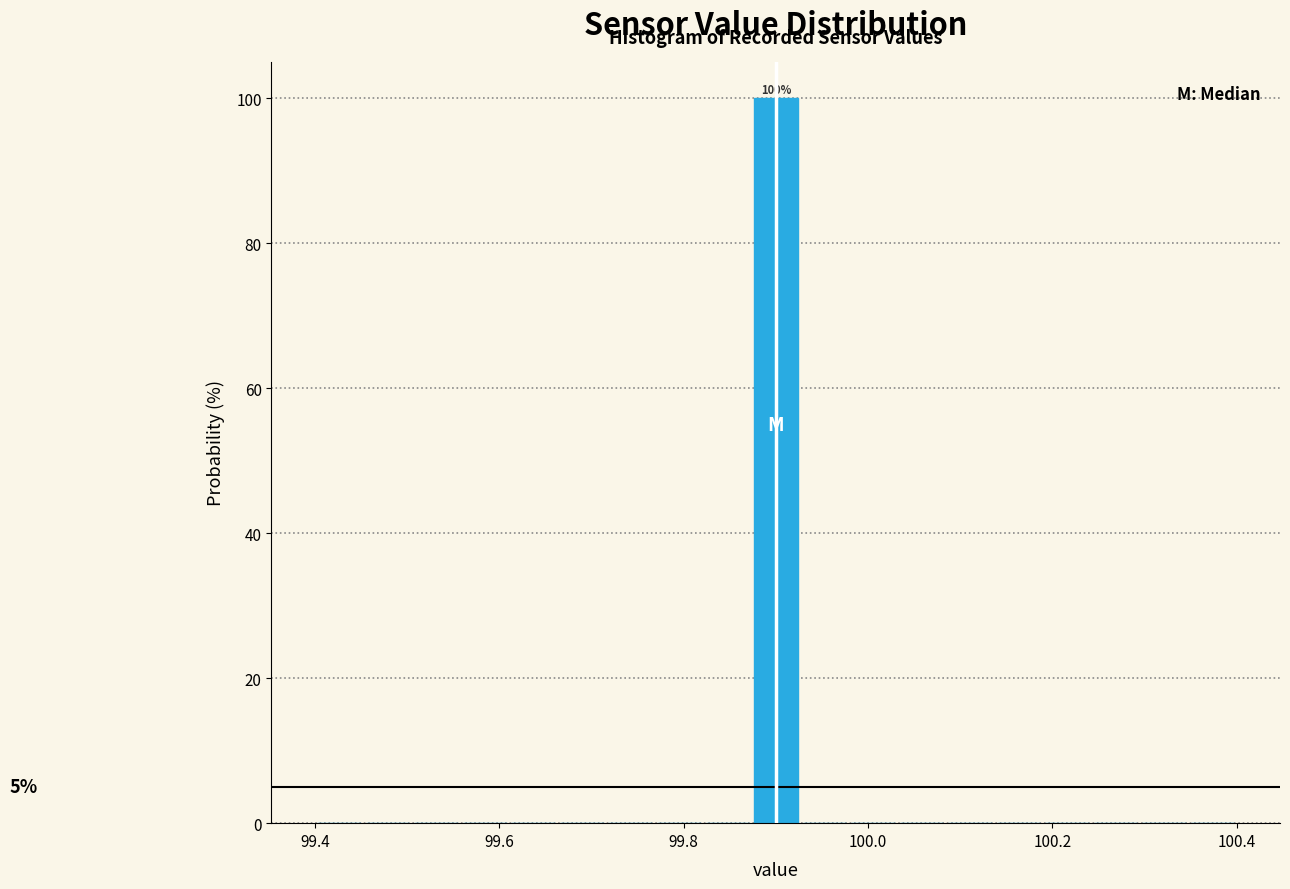

Read against the x-axis, roughly where is the centre of the tallest bar?

99.90